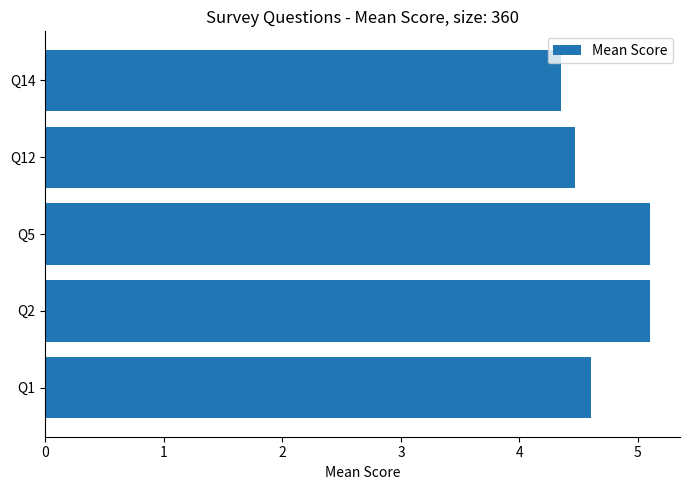

What is the sum of all values?

23.6